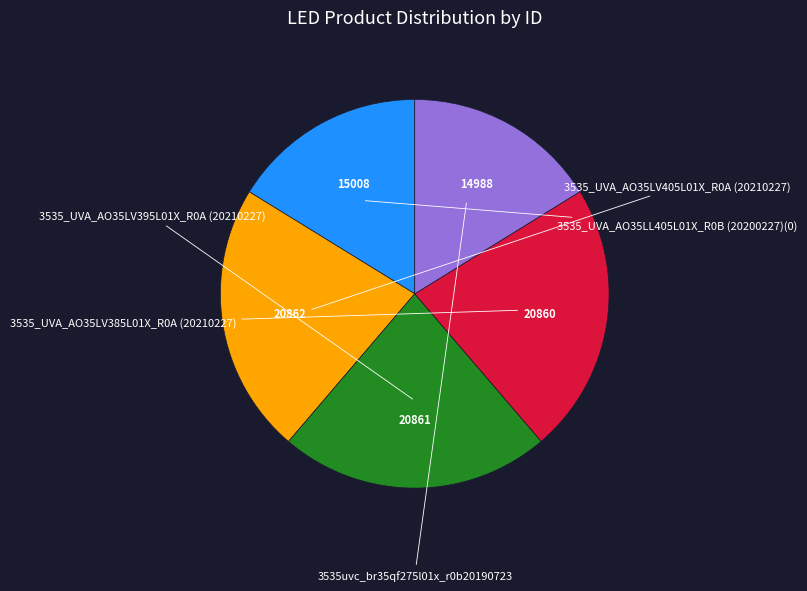

How many segments does this pie chart have?

5